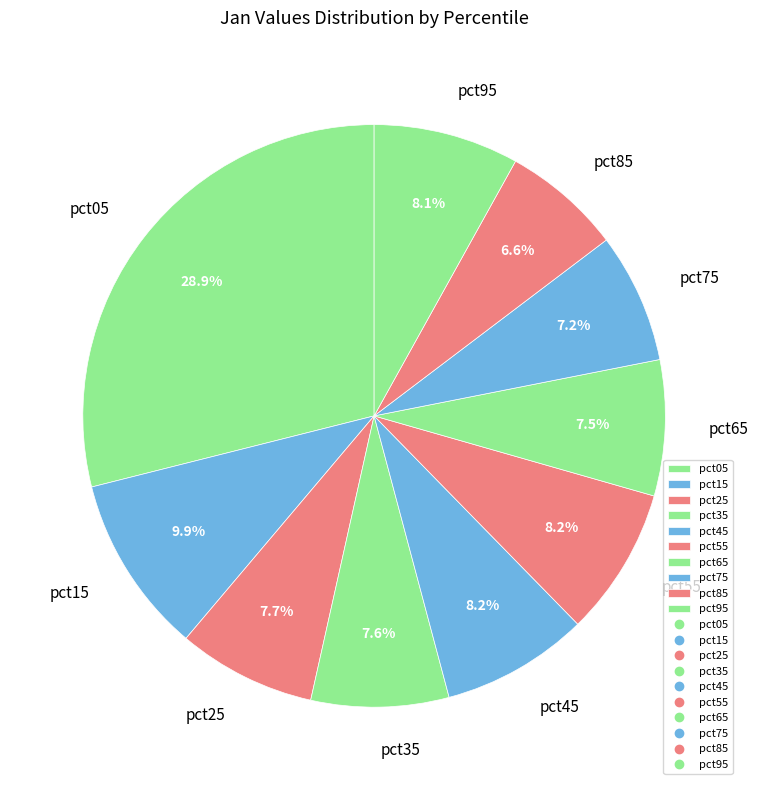

To the nearest percent, what is the combined percentage of pct95 and pct25?

16%